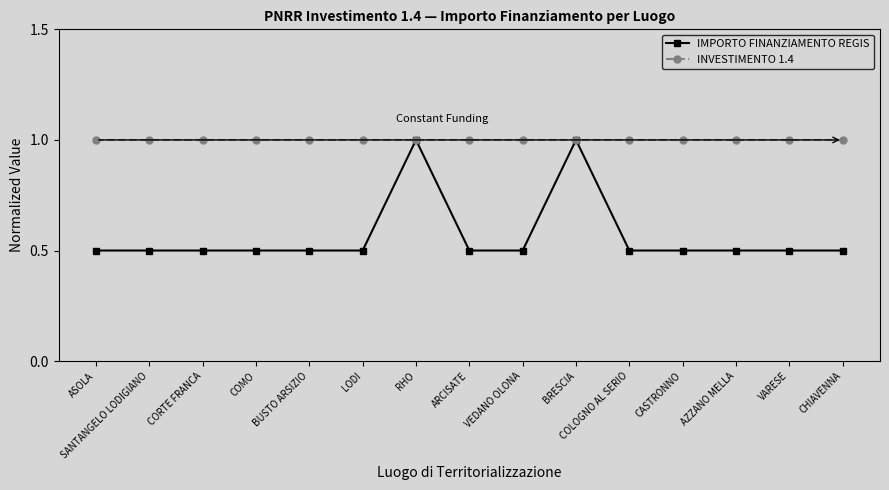

At CASTRONNO, list the series in order from smallest to largest.

IMPORTO FINANZIAMENTO REGIS, INVESTIMENTO 1.4